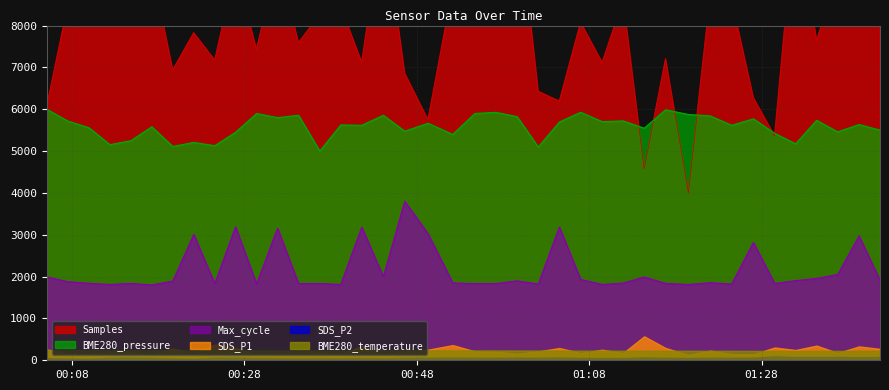

True or false: Max_cycle and BME280_pressure cross at least once.

False